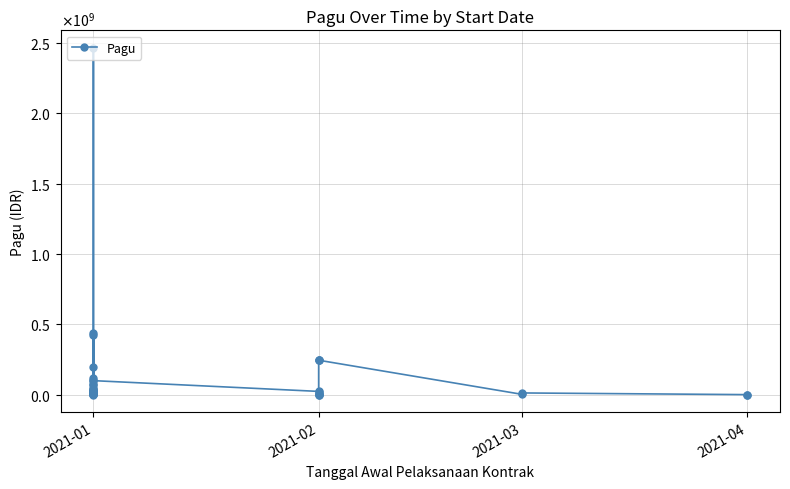

Reading right to left, list all the values displayed in this chart.

350000	350000	12300000	2265000	245000000	245000000	245000000	350000	16695000	1175500	6465000	3865000	23250000	99800000	3960000	67708900	72600000	195003800	17250000	118505000	421550000	1200000	22810000	104135000	438815000	2467677613	14045000	1400000	6600000	18145000	49675000	8256600	2400000	30000000	12000000	2160000	23850000	24650000	14100000	40295000